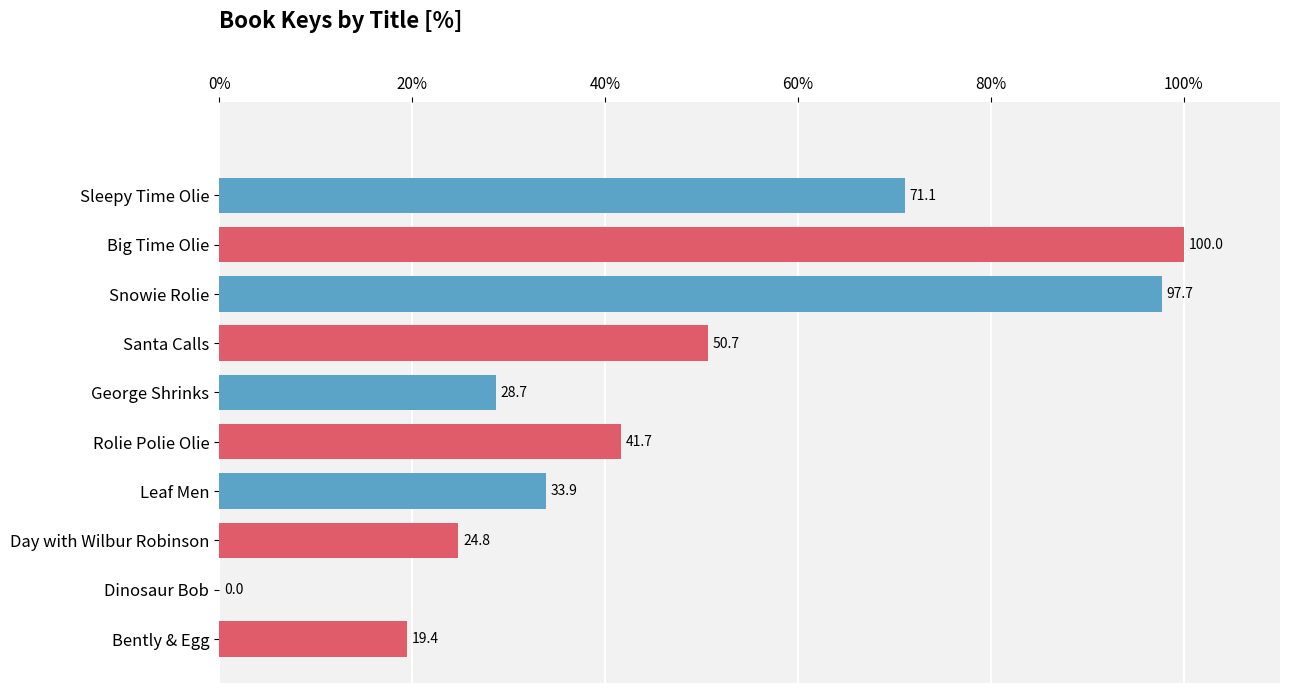

What is the average value?

46.8